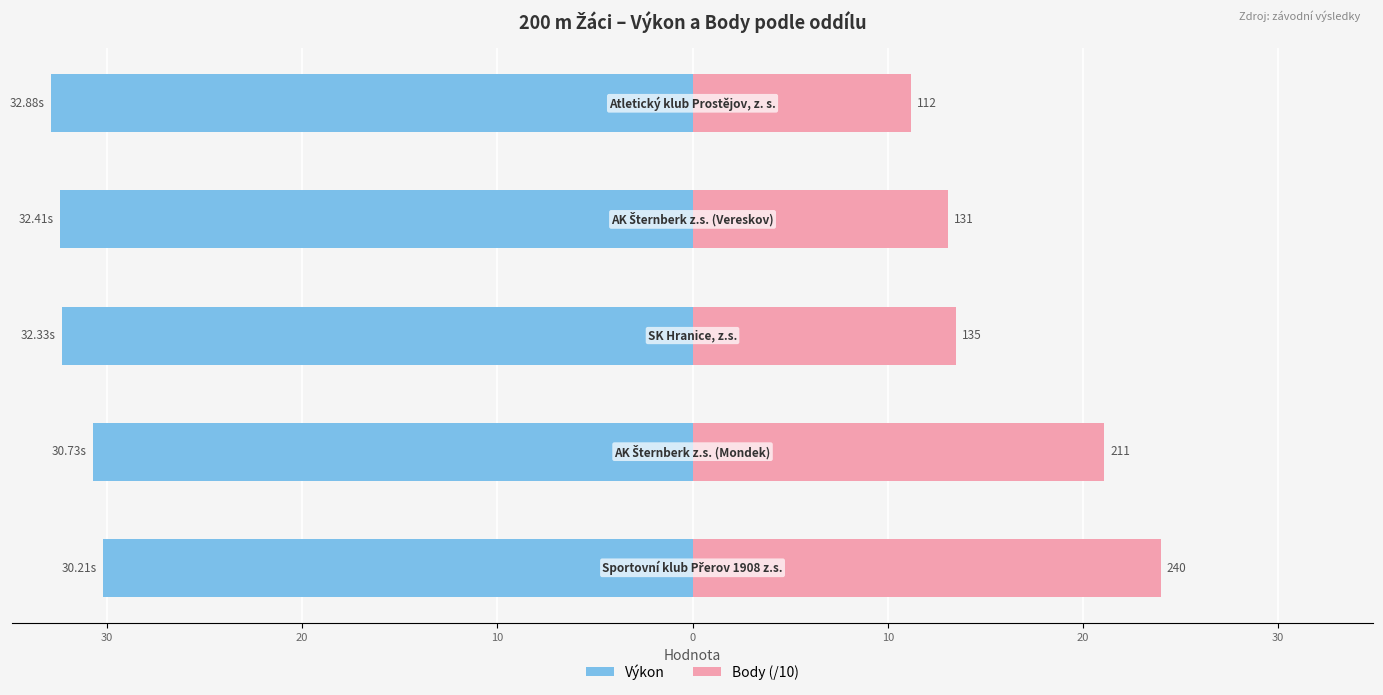

How many distinct data groups are displayed?

2